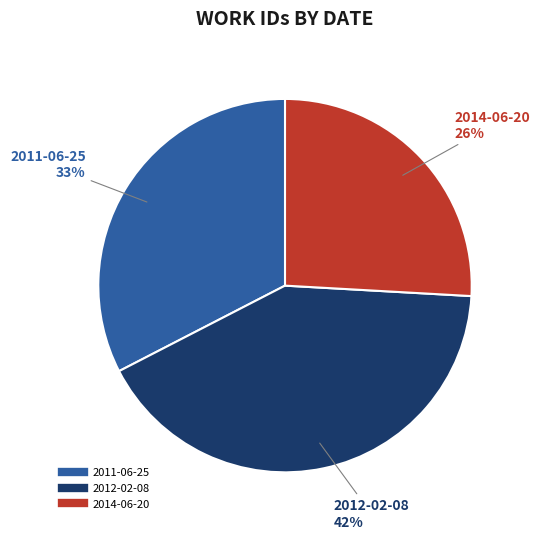

To the nearest percent, what portion does 2011-06-25 represent?

33%